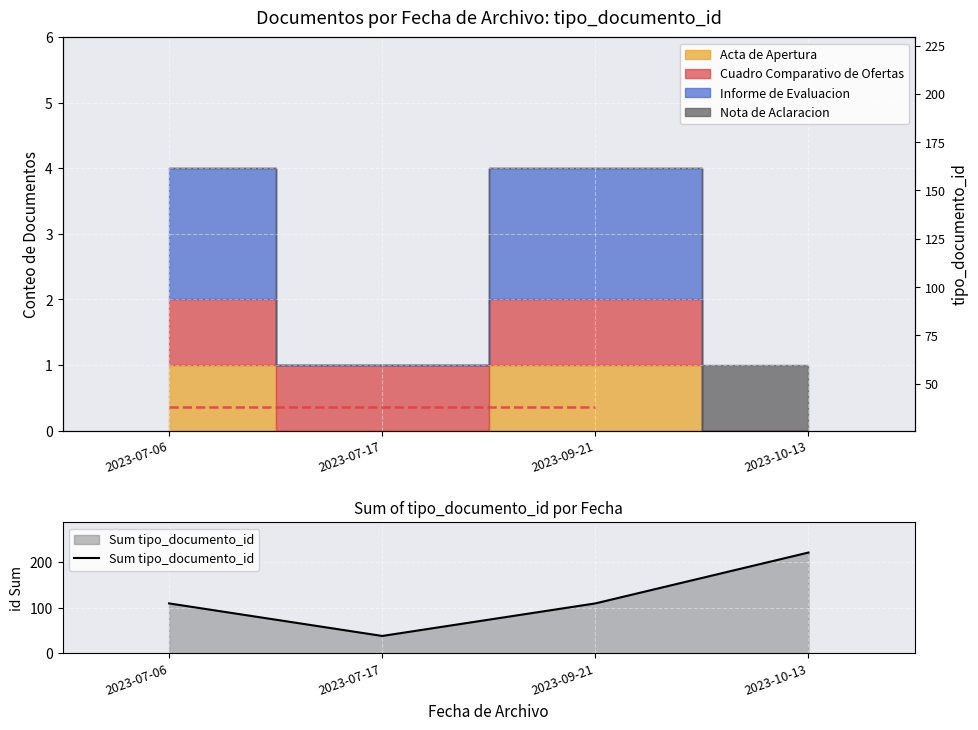

The value of Sum tipo_documento_id at 2023-10-13 is 220. True or false?

True